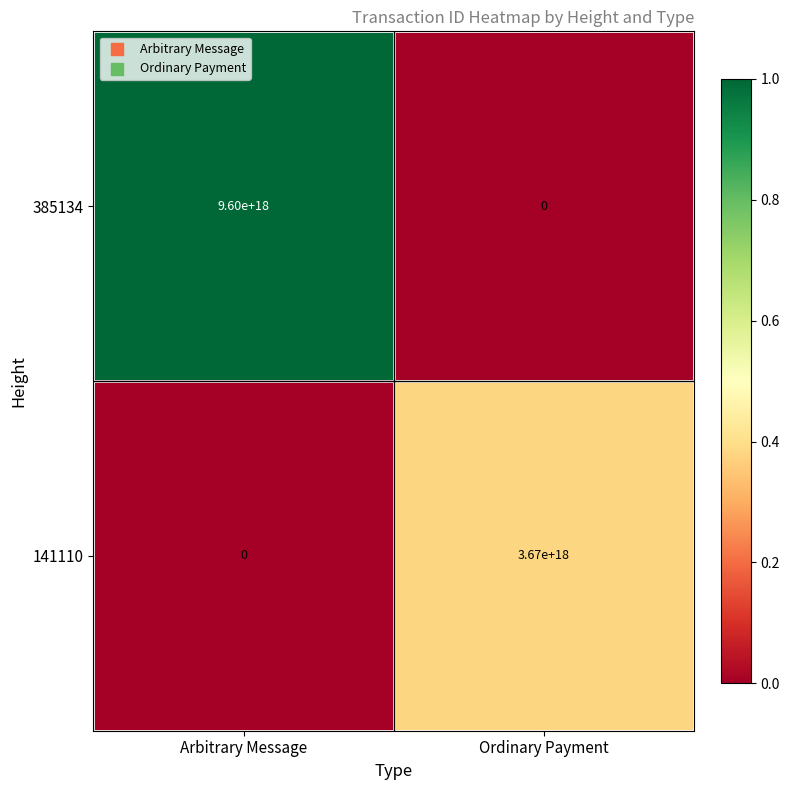

At which category is the sum across all series the highest?

Arbitrary Message